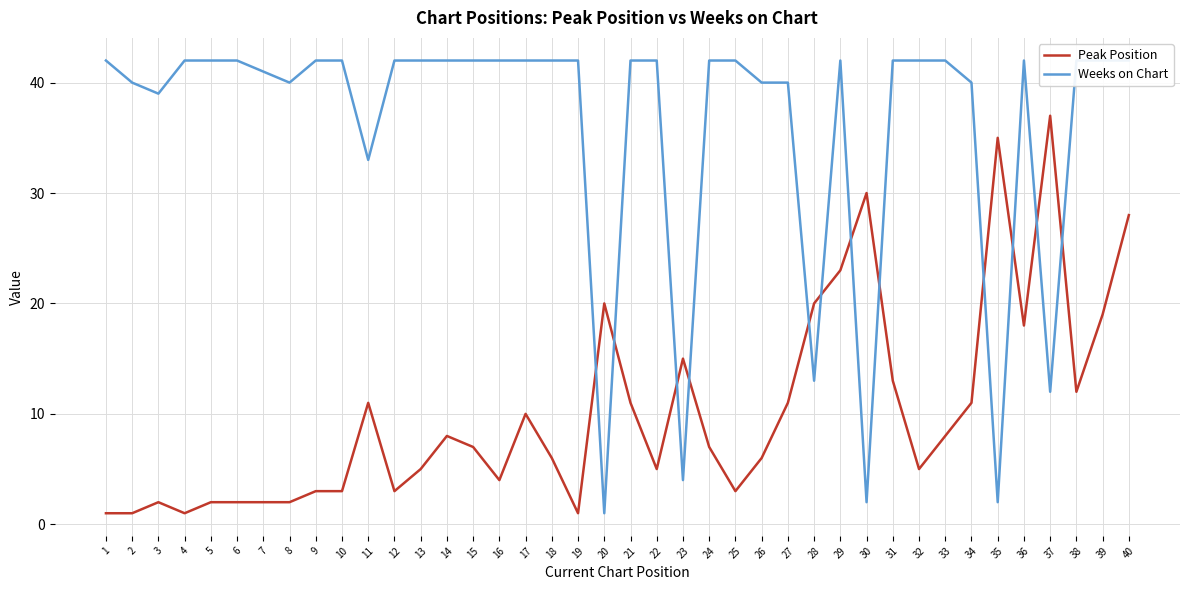

The Peak Position series shows 23 at 35. True or false?

False